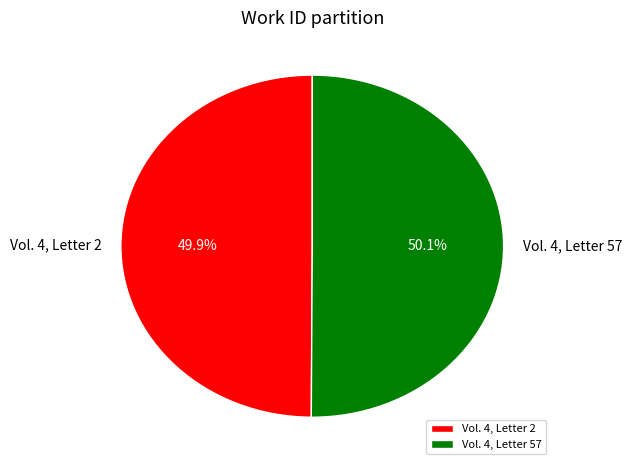

Count the number of slices in the pie.

2